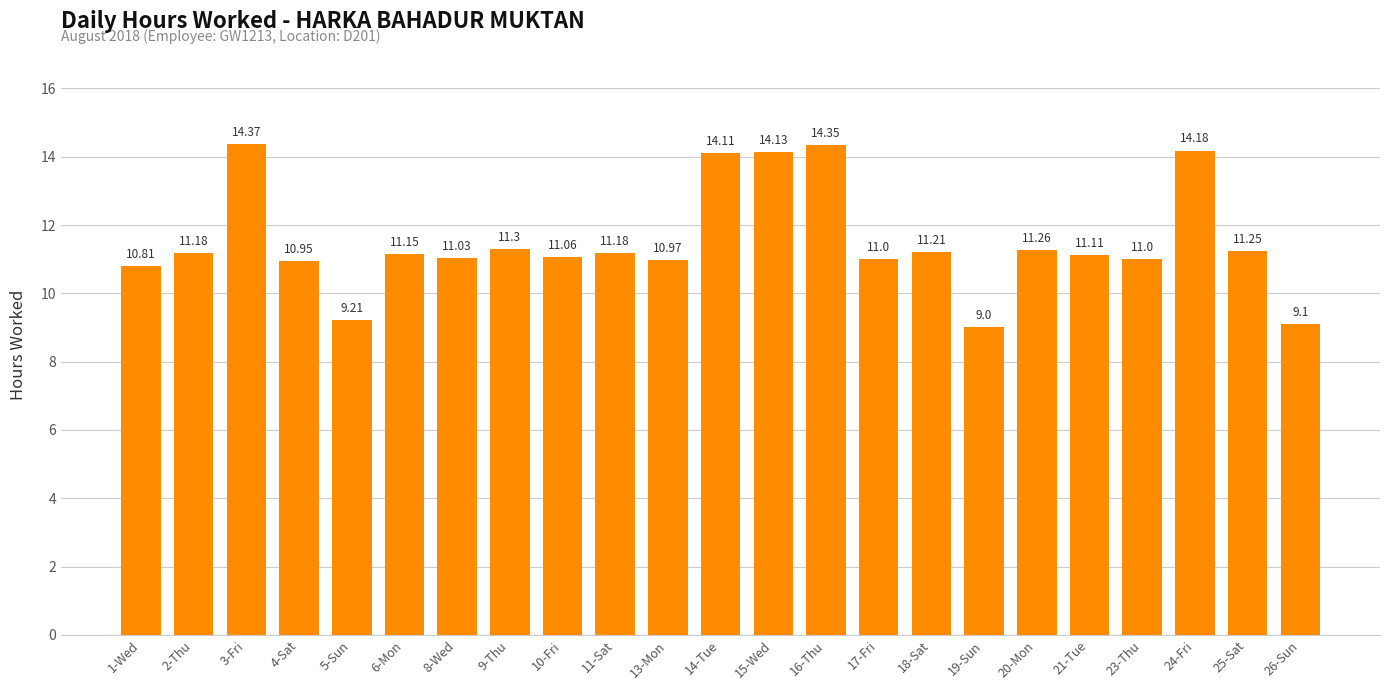

What is the label of the 16th bar from the left?

18-Sat